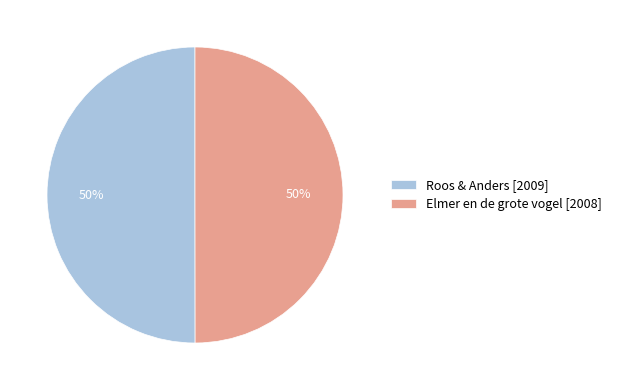

To the nearest percent, what percentage of the pie is Elmer en de grote vogel [2008]?

50%